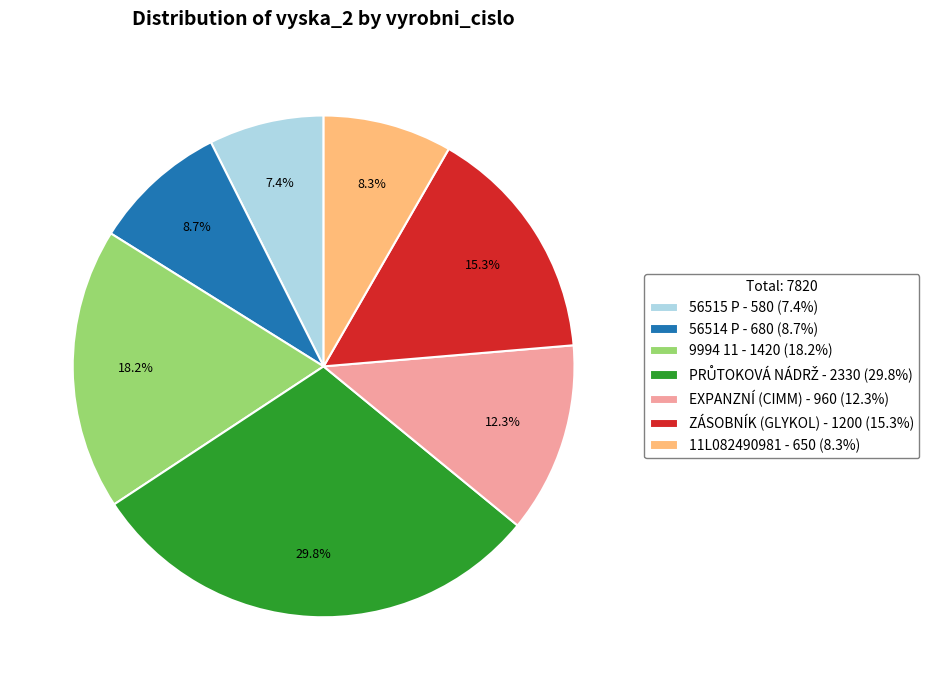

What percentage is the 9994 11 slice, to the nearest percent?

18%